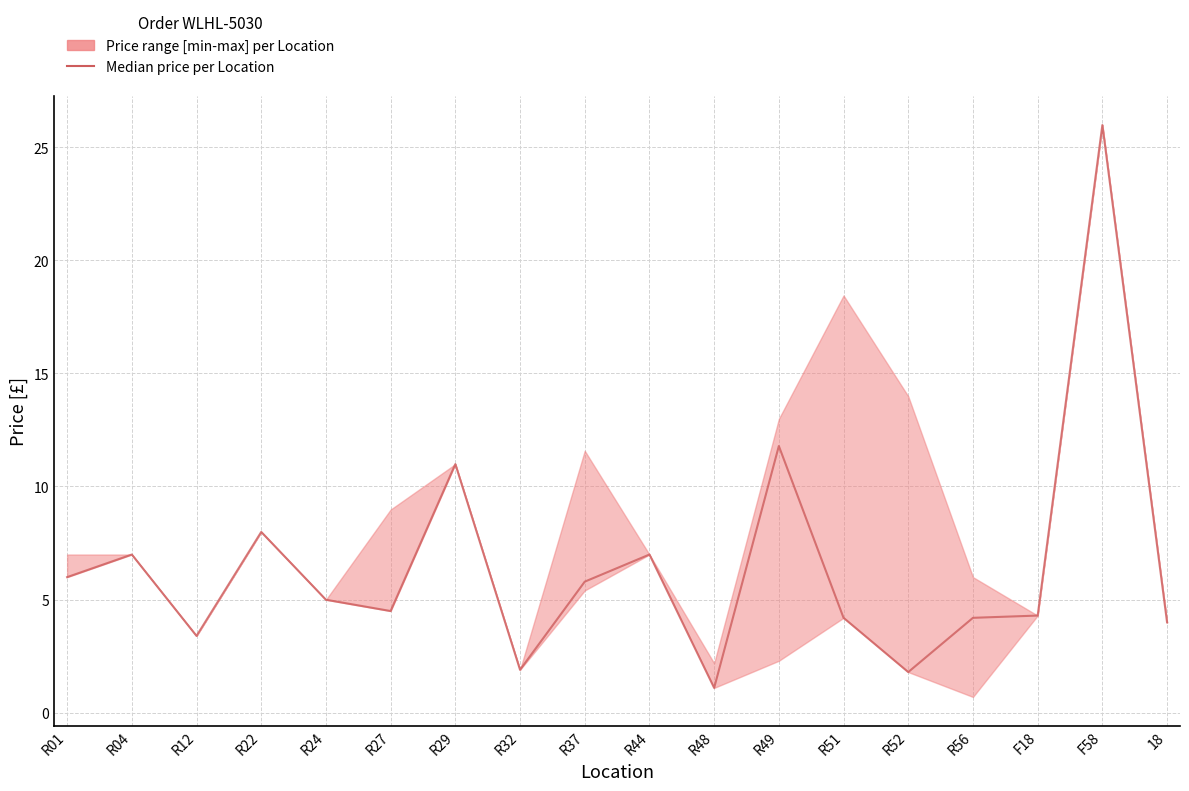

At which category does the data reach its first local valley?

R12